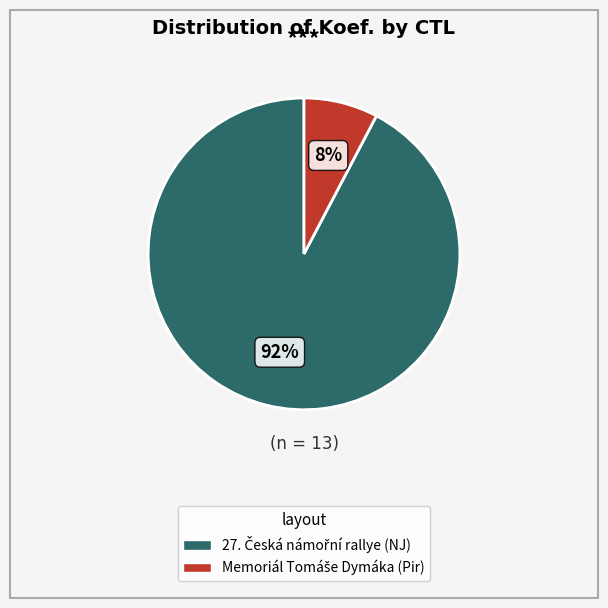

How many segments does this pie chart have?

2